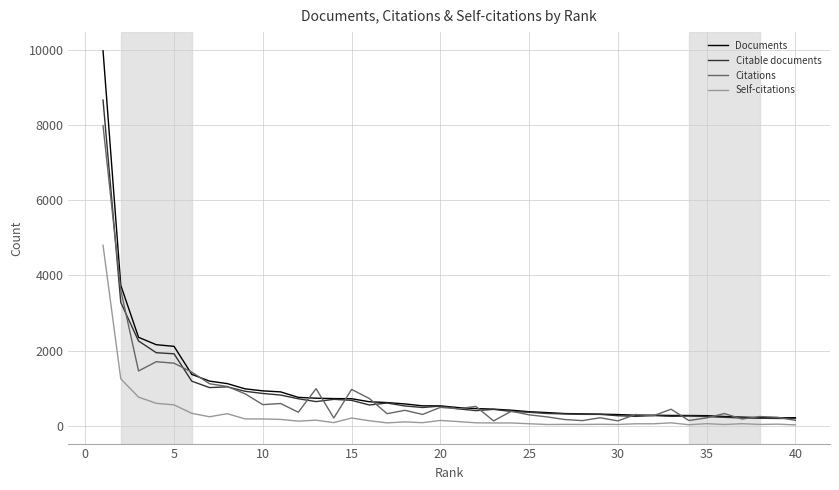

What is the minimum value for Documents?

218